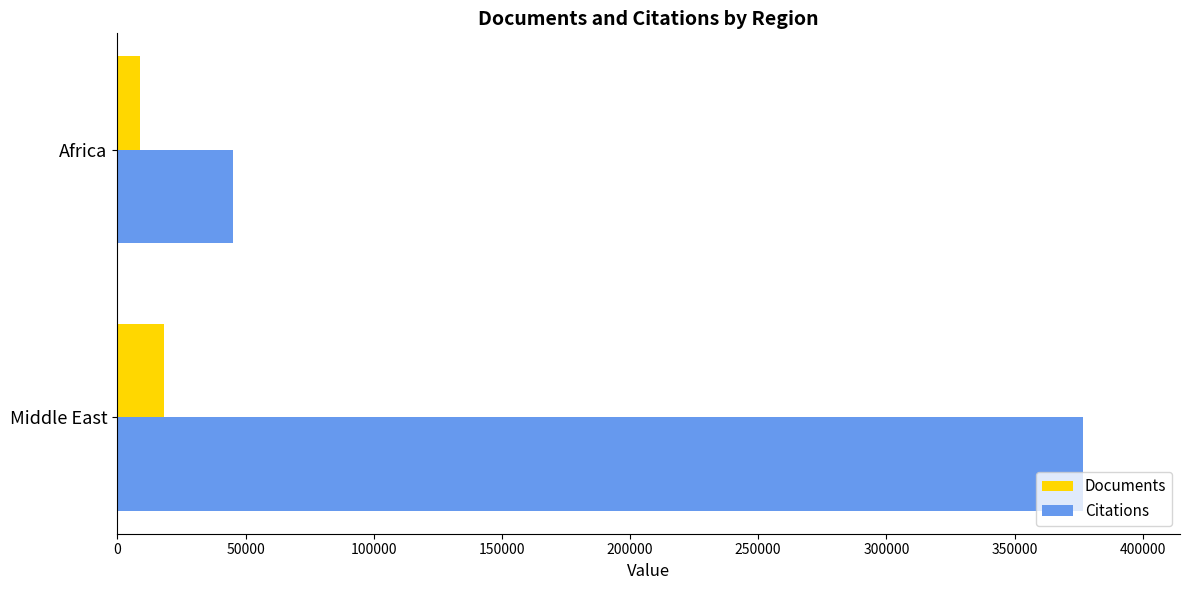

Is the value of Documents at Middle East greater than the value of Citations at Africa?

No